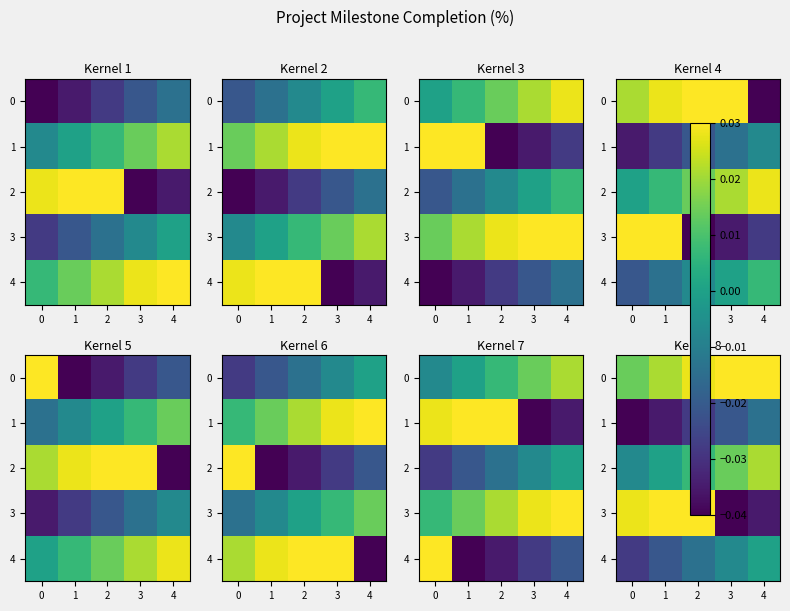

Count the 2 values in the range 0 to 1.

4